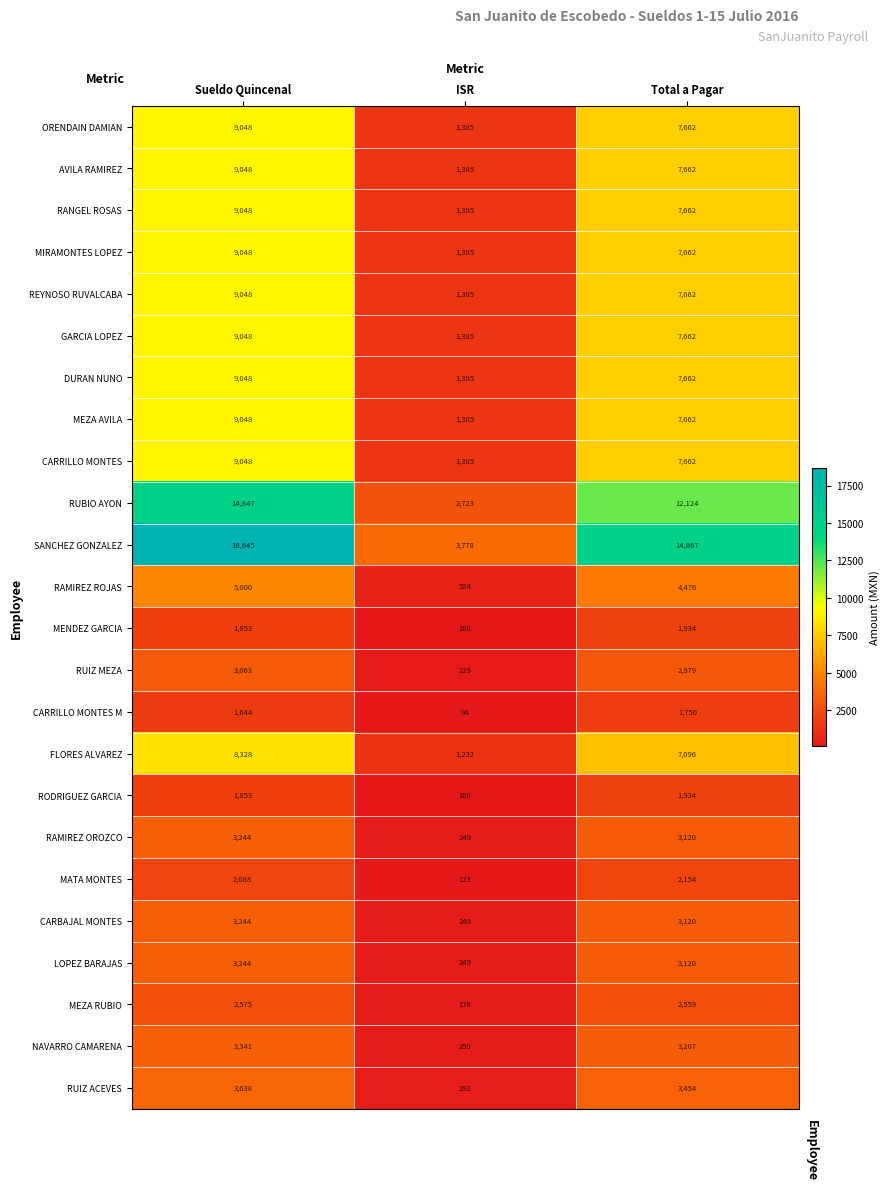

Between Sueldo Quincenal and Total a Pagar, which series saw the biggest shift?

SANCHEZ GONZALEZ